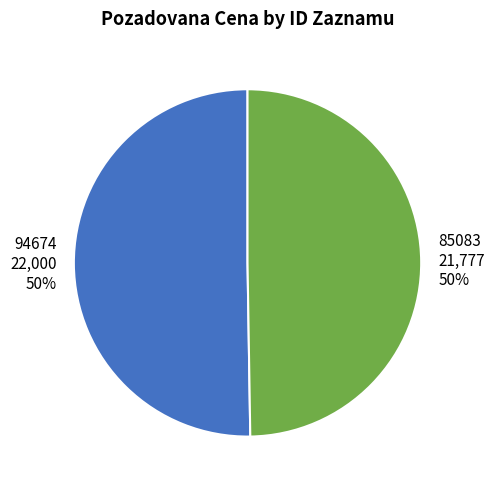

What is the ratio of the value at 94674 to the value at 85083?

1.0